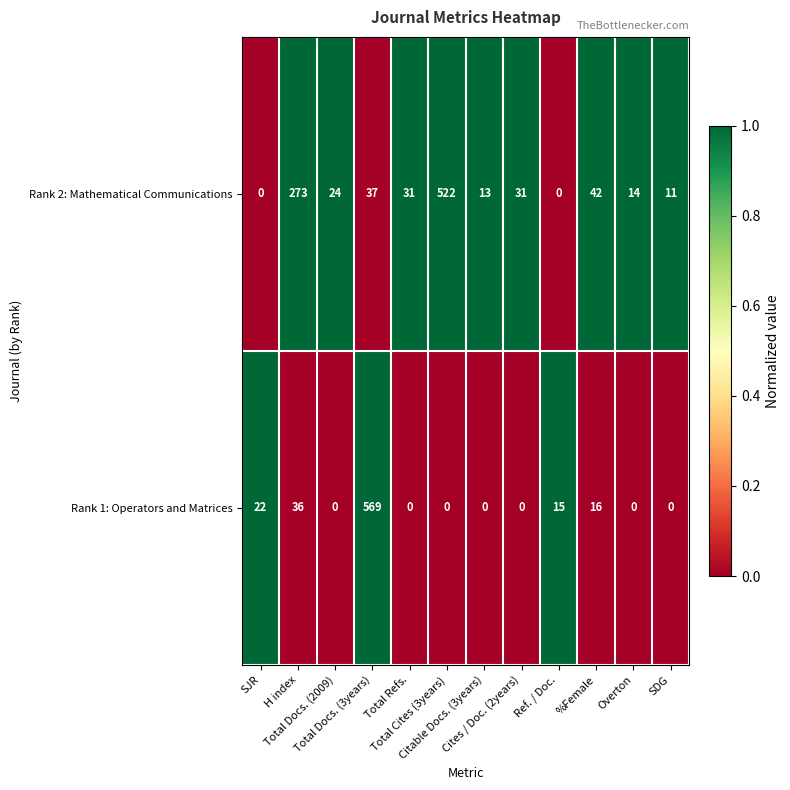

What is the sum of all Rank 1: Operators and Matrices values?

658